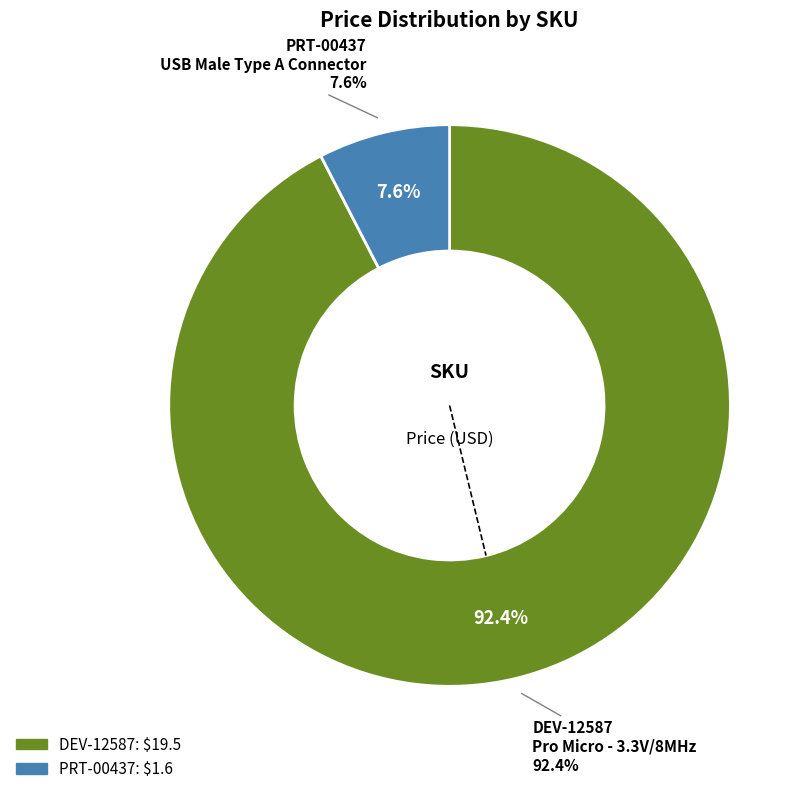

Which category has the biggest portion of the pie?

DEV-12587